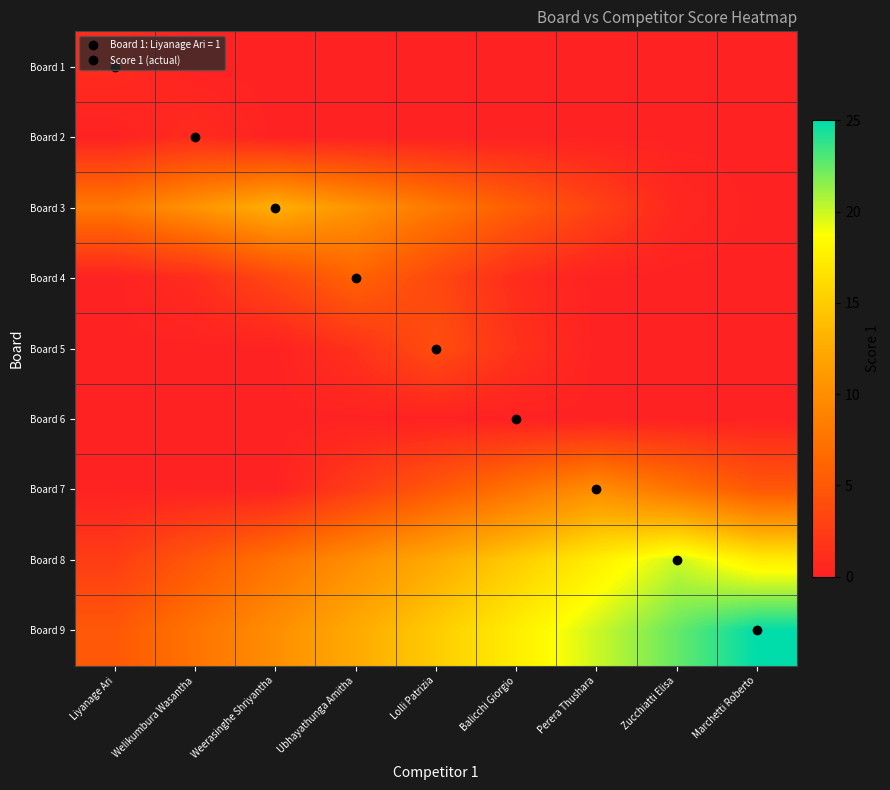

What is the greatest value displayed?

25.0